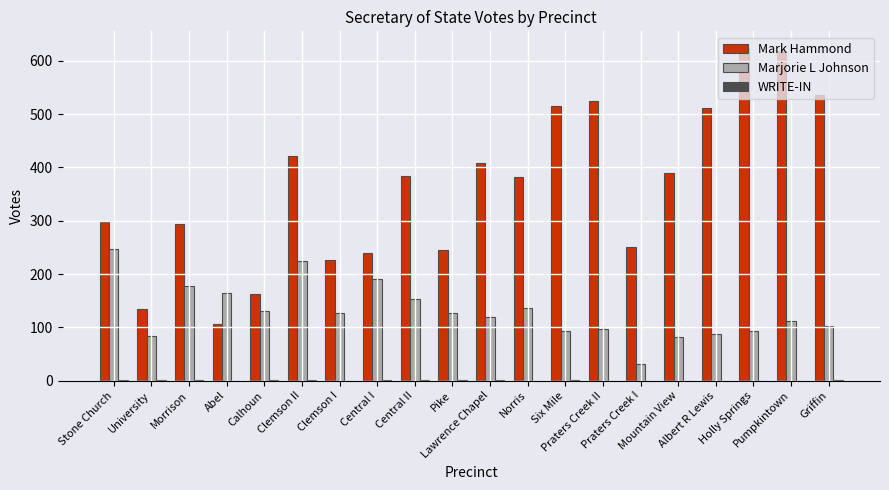

Are the bars grouped side by side (vs. stacked)?

Yes